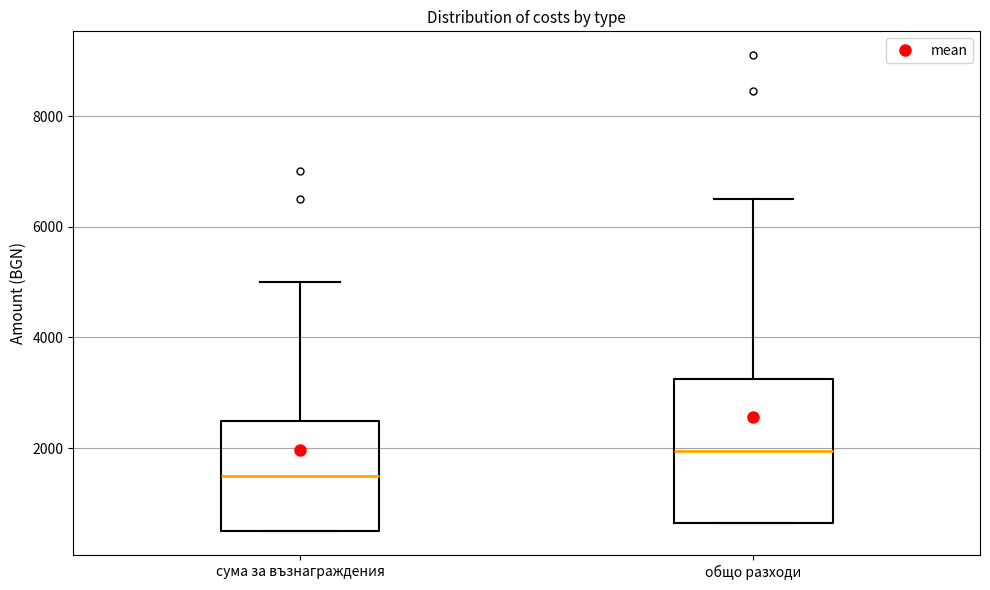

Which box's median line is the lowest?

сума за възнаграждения